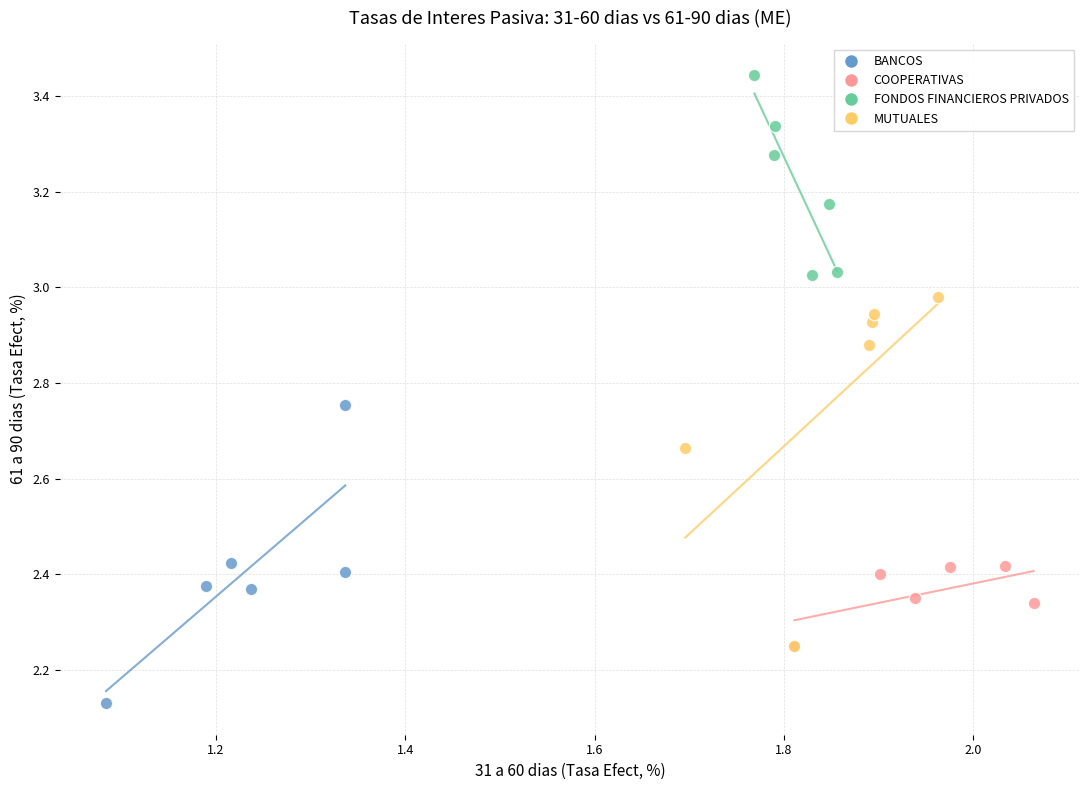

Which series contains the highest Y value?

FONDOS FINANCIEROS PRIVADOS